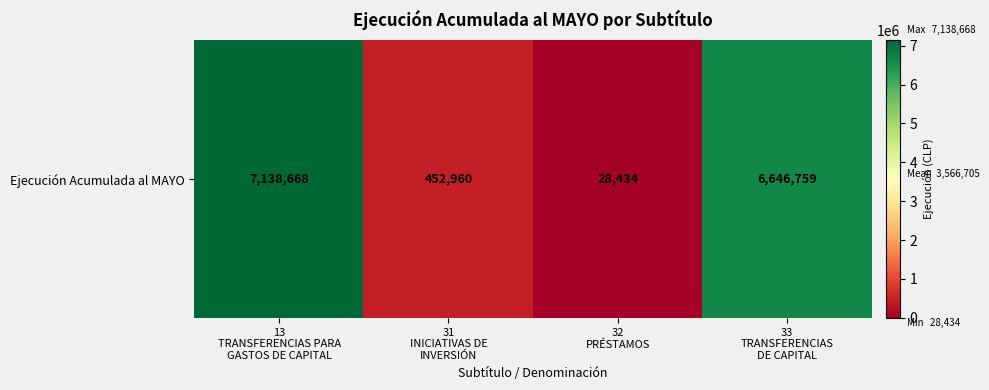

List the labels in order of value, largest first.

13
TRANSFERENCIAS PARA
GASTOS DE CAPITAL, 33
TRANSFERENCIAS
DE CAPITAL, 31
INICIATIVAS DE
INVERSIÓN, 32
PRÉSTAMOS